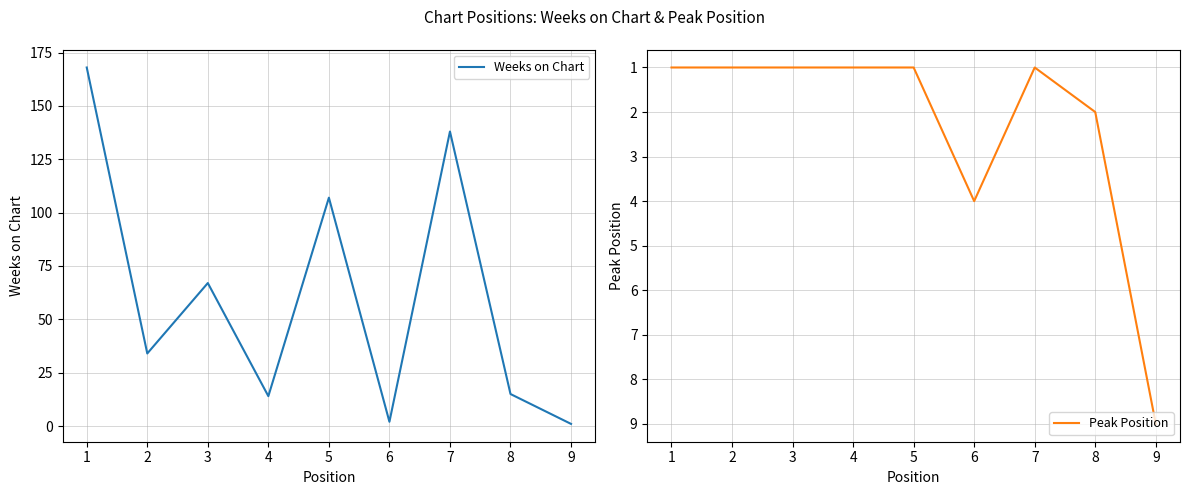

Does the chart have visible grid lines?

Yes